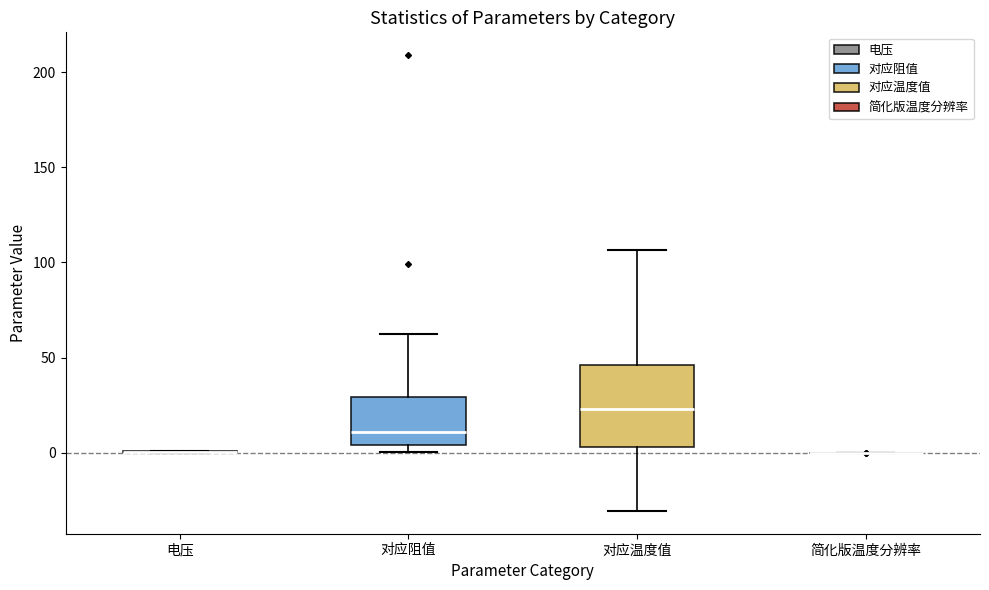

Reading left to right, read every box against the y-axis: the position of its median line, the range the box covers, and the ends of its whiskers. The values are not printed on the chart, so give them approximately, as read against the axis.

电压: box collapsed to a line at 0, whiskers 0 to 0
对应阻值: median 10, box 5 to 30, whiskers 0 to 60
对应温度值: median 25, box 5 to 45, whiskers -30 to 105
简化版温度分辨率: box collapsed to a line at 0, whiskers 0 to 0